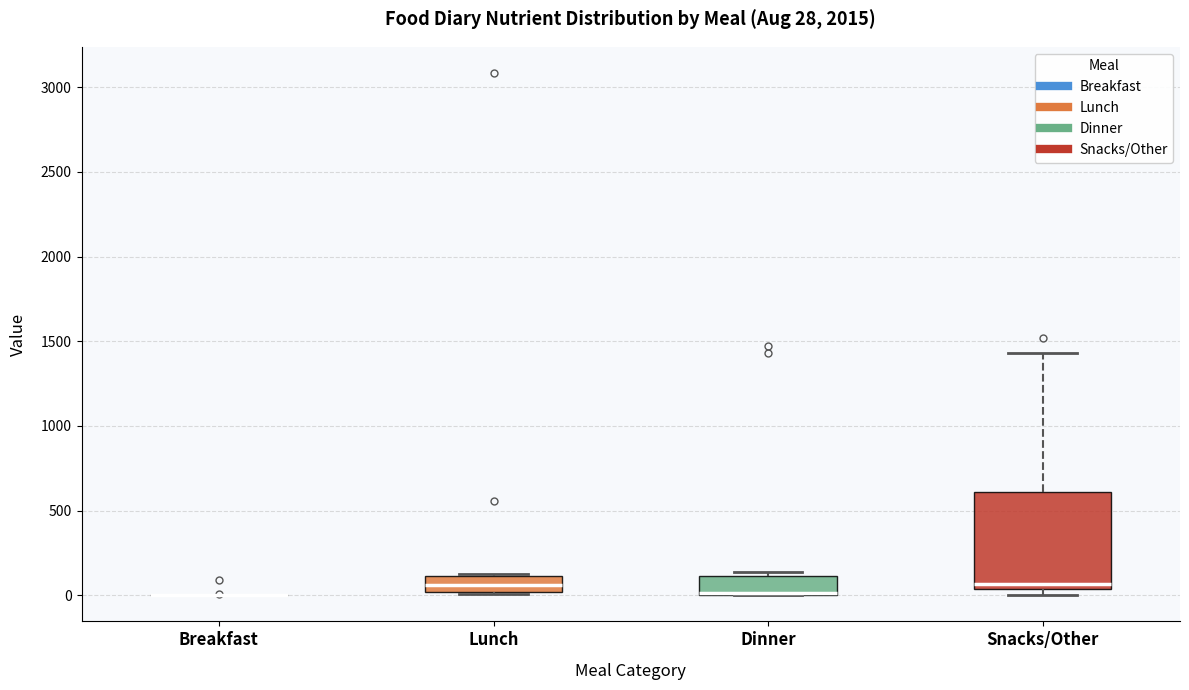

Comparing the boxes themselves (not the whiskers), which one is the tallest?

Snacks/Other